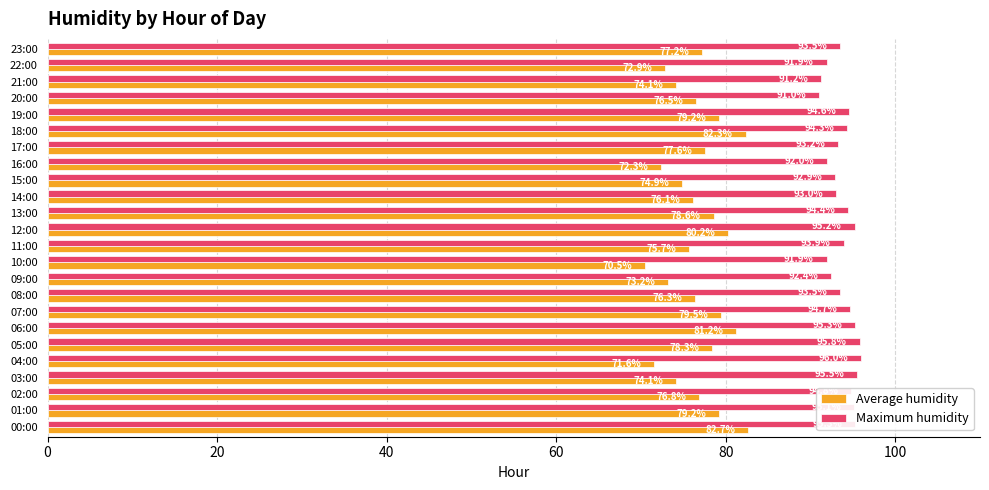

Which series changed the most between 00:00 and 07:00?

Average humidity